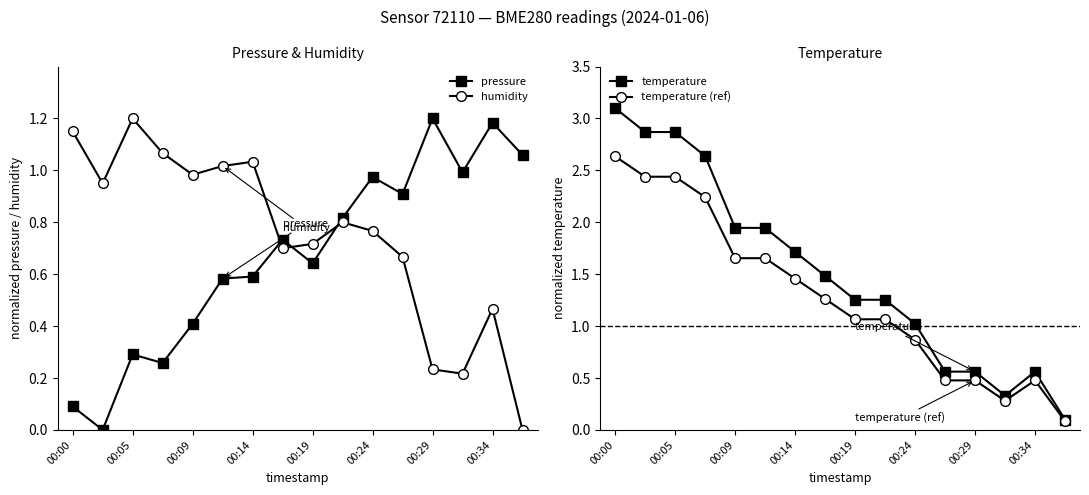

At how many categories does at least one series exceed 2?

4